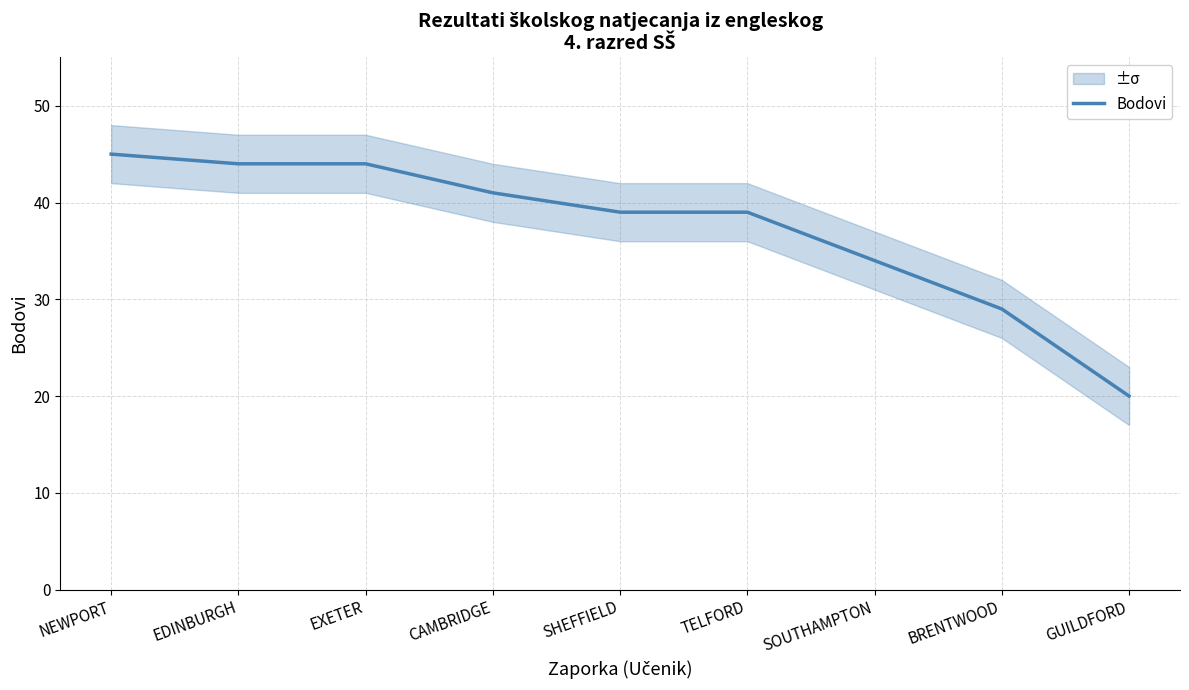

What is the greatest value displayed?

45